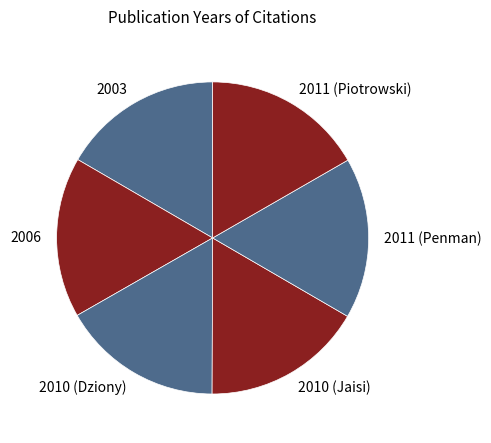

The 2010 (Dziony) slice represents 17% of the pie. True or false?

True